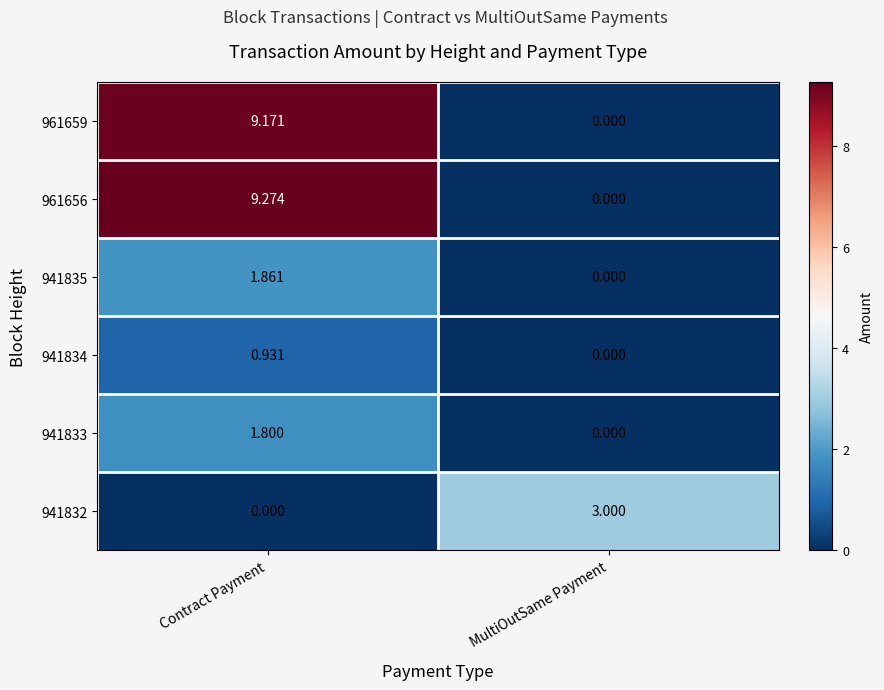

List the labels in order of 941835 value, smallest first.

MultiOutSame Payment, Contract Payment